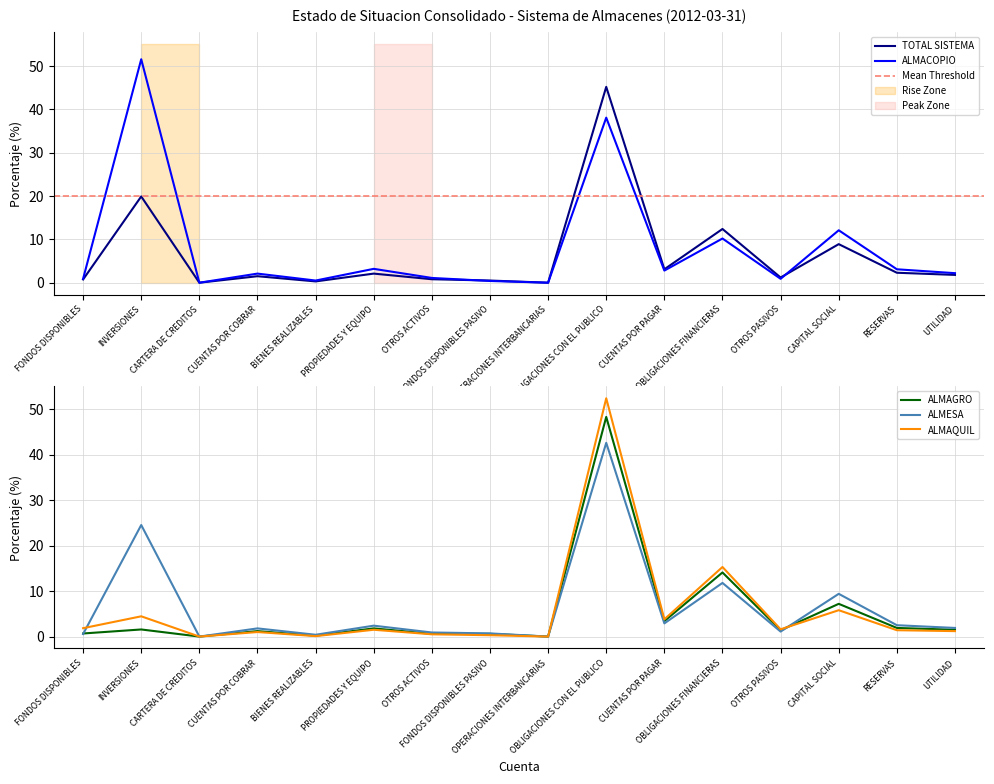

What is the sum of the ALMAQUIL values at OBLIGACIONES CON EL PUBLICO and INVERSIONES?

56.9